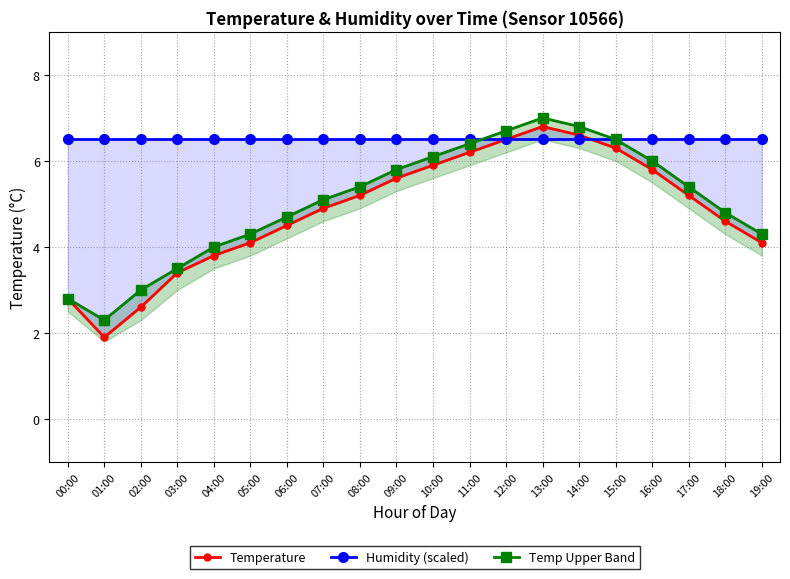

True or false: Temp Upper Band and Humidity (scaled) intersect in this chart.

True